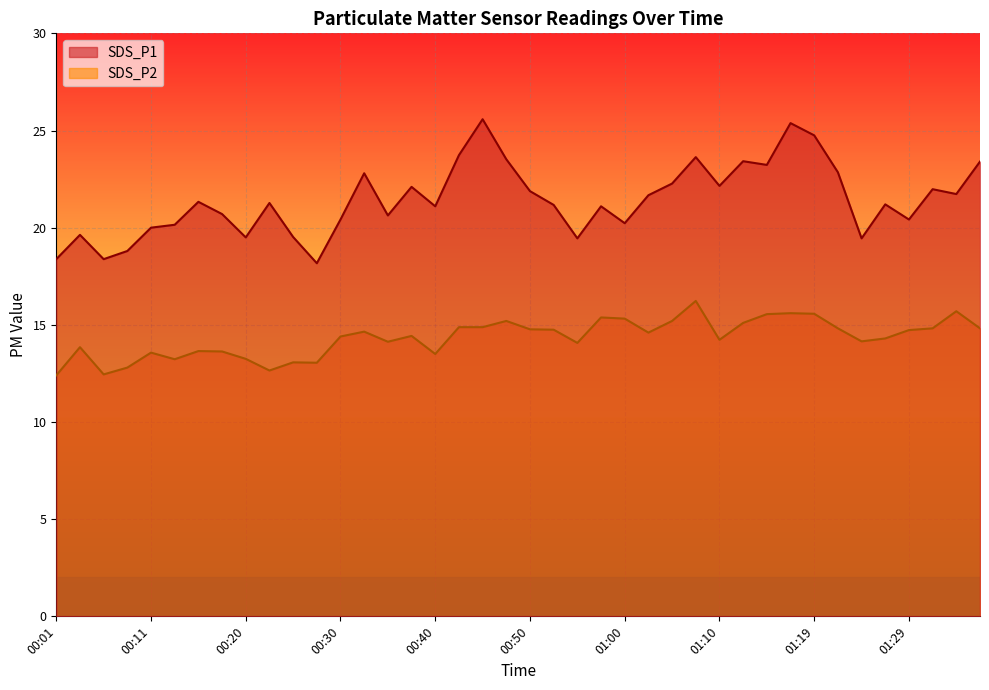

What is the difference between the SDS_P1 values at 01:10 and 00:23?

0.9